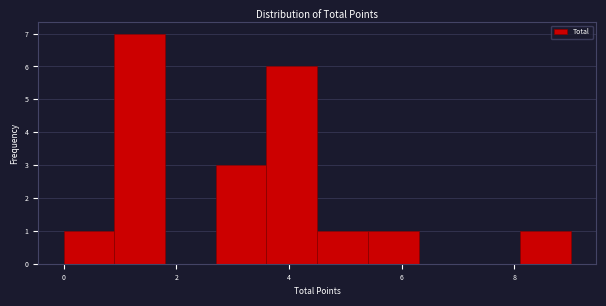

How tall is the bar that spans 2.7 to 3.6 on the x-axis? Neither the bar edges nor the heights are printed on the chart, so give them approximately, as read against the axes.

3